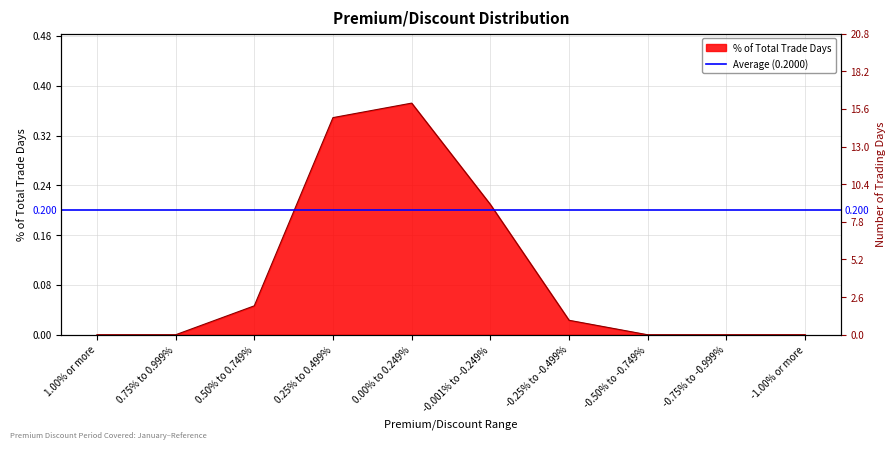

Reading left to right, transcribe all the data shown in this chart.

1.00% or more=0.0	0.75% to 0.999%=0.0	0.50% to 0.749%=0.0	0.25% to 0.499%=0.3	0.00% to 0.249%=0.4	-0.001% to -0.249%=0.2	-0.25% to -0.499%=0.0	-0.50% to -0.749%=0.0	-0.75% to -0.999%=0.0	-1.00% or more=0.0